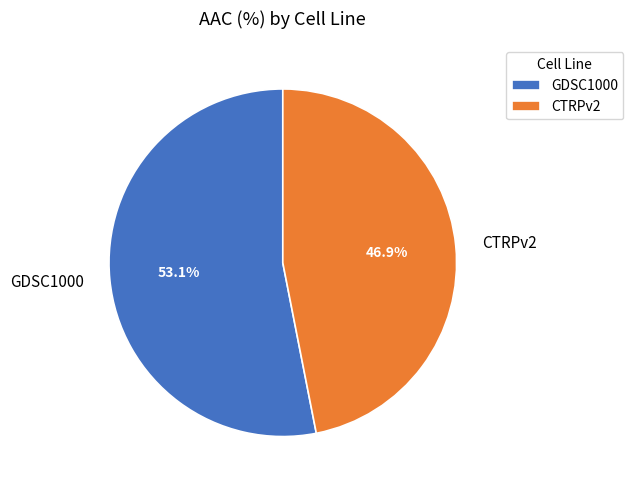

What is the largest slice in the pie chart?

GDSC1000